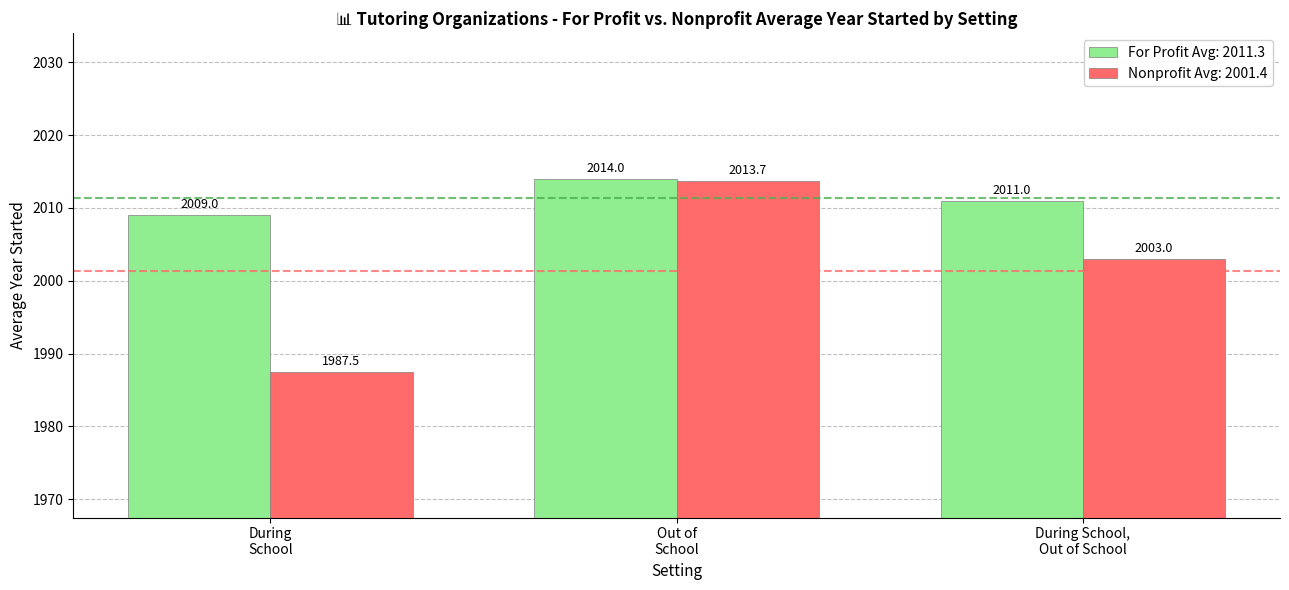

Rank the series by their average value, from highest to lowest.

For Profit Avg: 2011.3, Nonprofit Avg: 2001.4